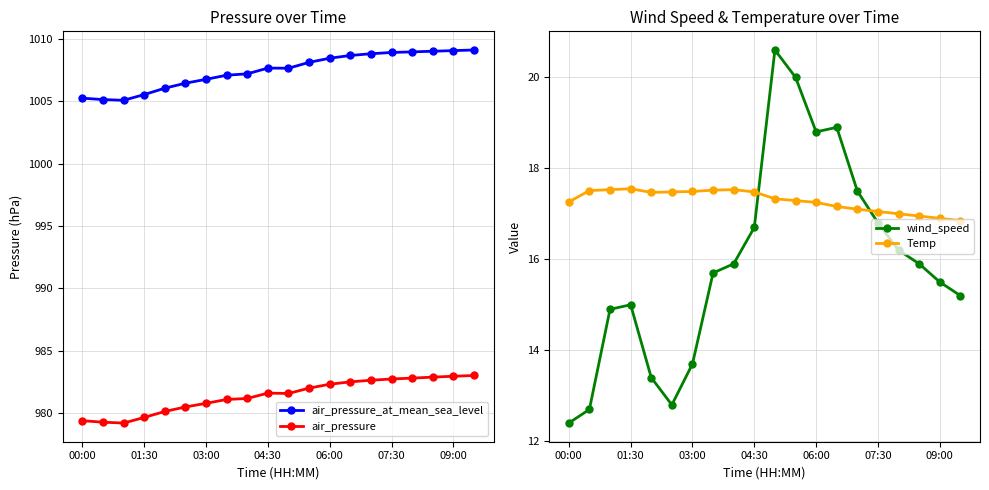

True or false: air_pressure_at_mean_sea_level has a value of 1005.5 at 01:30.

True